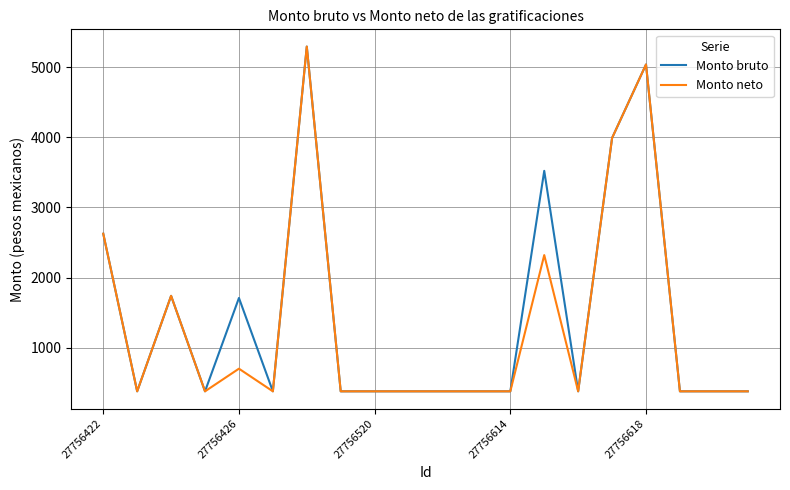

What is the difference between the maximum and minimum values in the Monto bruto series?

4911.2